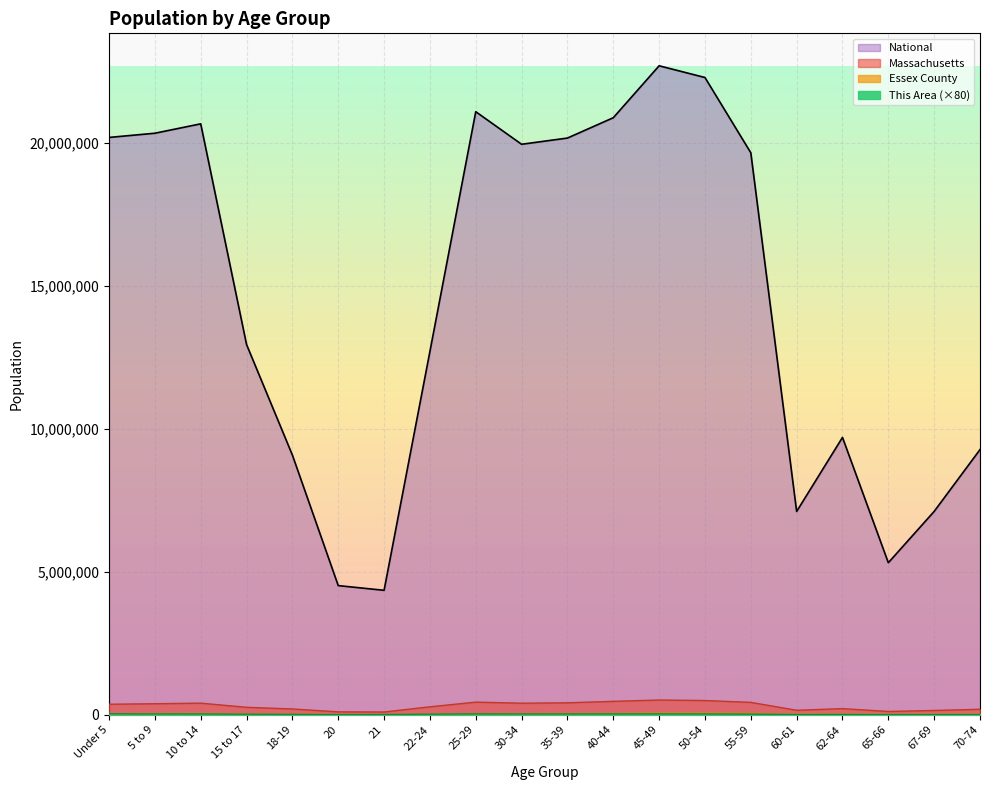

Between 50-54 and 22-24, which is larger?

50-54